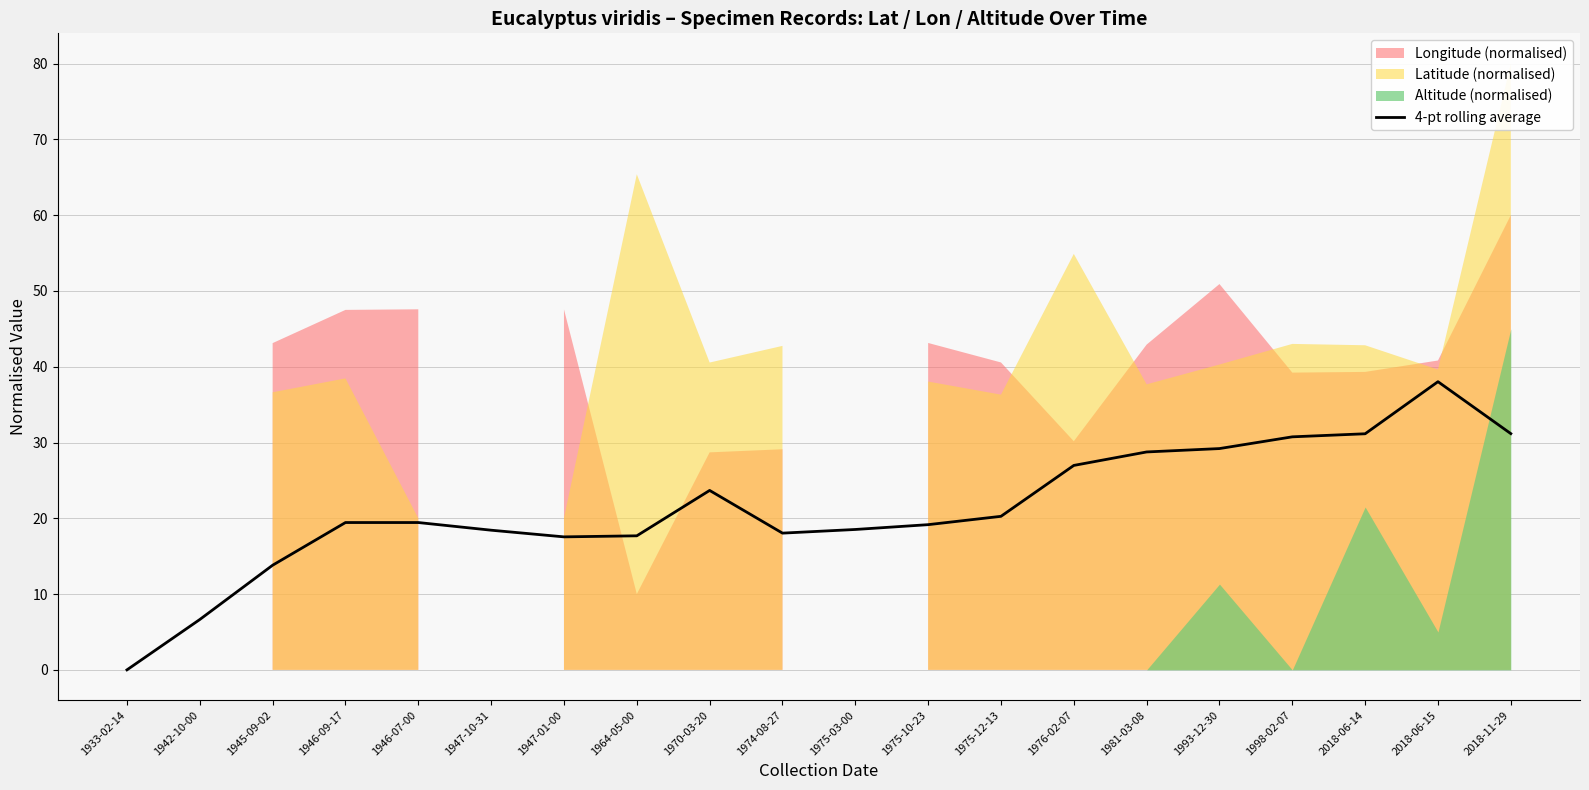

Rank the categories by value from highest to lowest.

2018-06-15, 2018-11-29, 2018-06-14, 1998-02-07, 1993-12-30, 1981-03-08, 1976-02-07, 1970-03-20, 1975-12-13, 1946-09-17, 1946-07-00, 1975-10-23, 1975-03-00, 1947-10-31, 1974-08-27, 1964-05-00, 1947-01-00, 1945-09-02, 1942-10-00, 1933-02-14